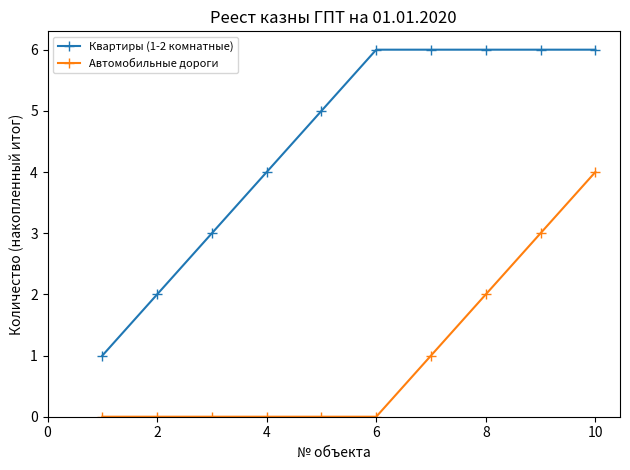

Reading right to left, extract all data points from this chart.

Квартиры (1-2 комнатные): 6	6	6	6	6	5	4	3	2	1
Автомобильные дороги: 4	3	2	1	0	0	0	0	0	0